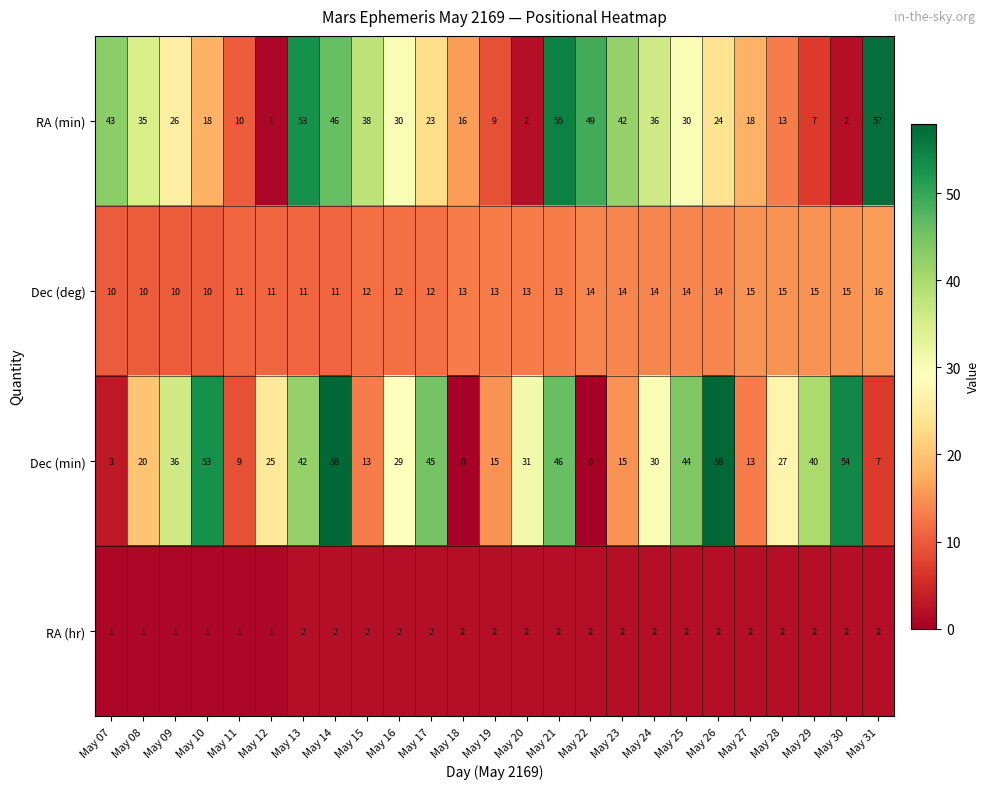

Which series has the largest total across all categories?

Dec (min)